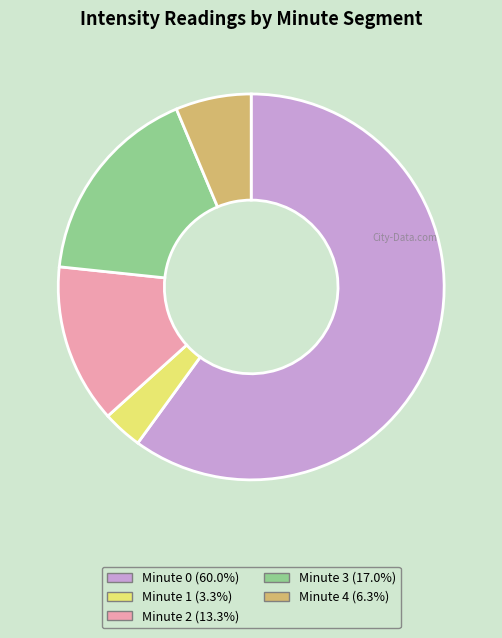

Do Minute 1 (3.3%) and Minute 3 (17.0%) together represent more than half of the pie?

No